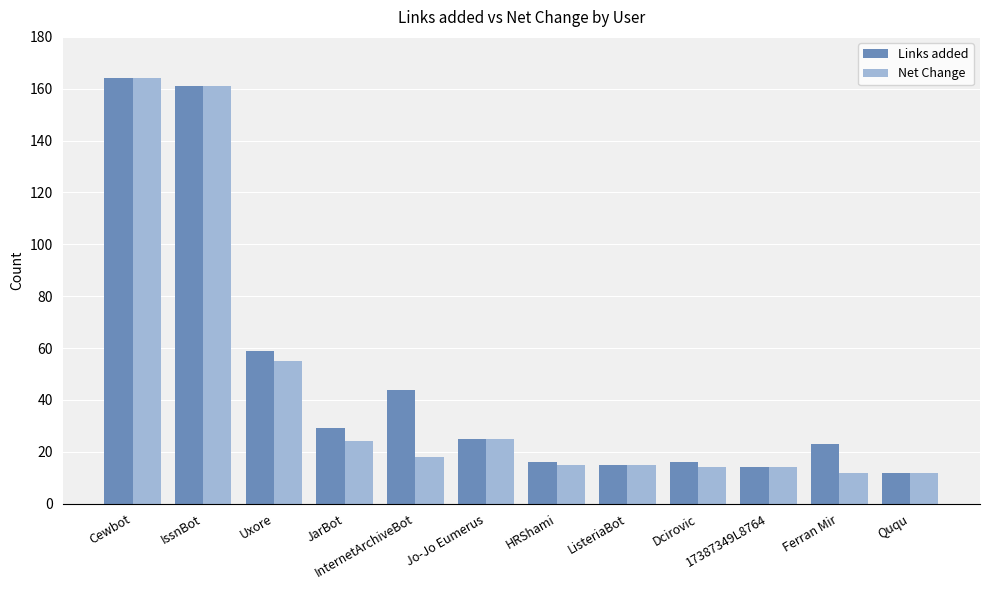

What is the sum of all Net Change values?

529